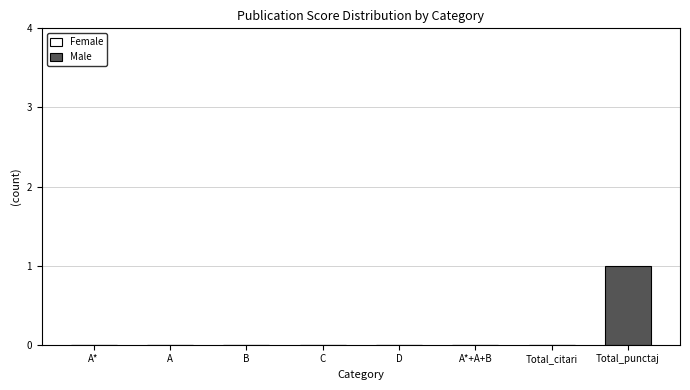

Reading left to right, list all the values displayed in this chart.

A*=0	A=0	B=0	C=0	D=0	A*+A+B=0	Total_citari=0	Total_punctaj=1